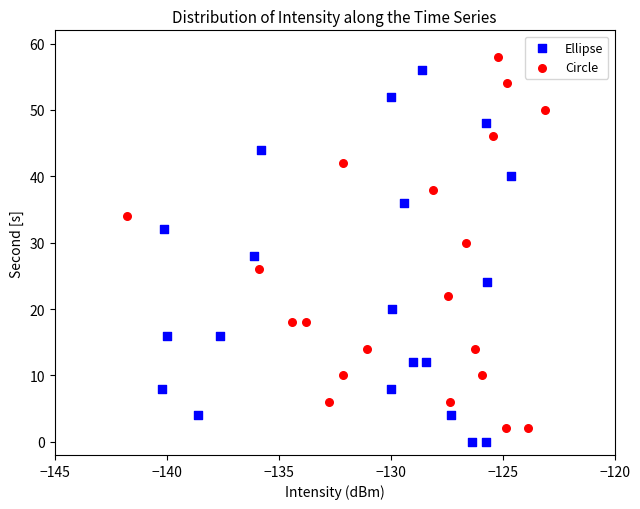

Which series reaches the maximum Y coordinate?

Circle